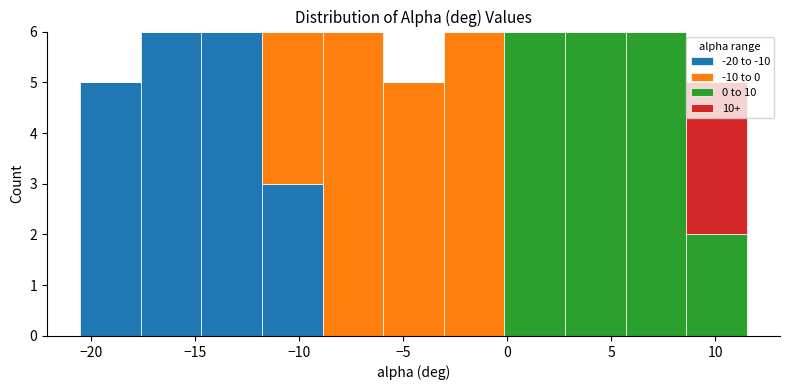

Reading left to right, list every stacked bar in this chart as the range it spans on the x-axis followed by its total height. Neither the bar edges nor the heights are printed on the chart, so give them approximately, as read against the axes.

-20.5 to -17.5: 5
-17.5 to -14.5: 6
-14.5 to -12.0: 6
-12.0 to -9.0: 6
-9.0 to -6.0: 6
-6.0 to -3.0: 5
-3.0 to 0.0: 6
0.0 to 3.0: 6
3.0 to 5.5: 6
5.5 to 8.5: 6
8.5 to 11.5: 5